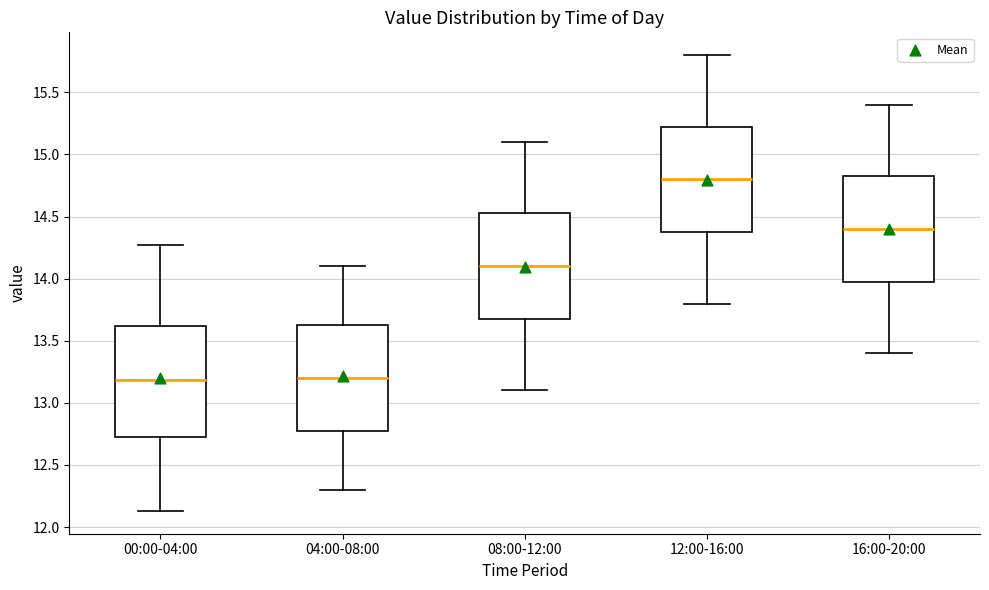

Reading left to right, transcribe this box plot: for each box, give where its median line is, the range the box spans, and where its two whiskers end, as read against the y-axis. The values are not printed on the chart, so give them approximately, as read against the axis.

00:00-04:00: median 13.20, box 12.70 to 13.60, whiskers 12.15 to 14.25
04:00-08:00: median 13.20, box 12.80 to 13.65, whiskers 12.30 to 14.10
08:00-12:00: median 14.10, box 13.70 to 14.55, whiskers 13.10 to 15.10
12:00-16:00: median 14.80, box 14.40 to 15.25, whiskers 13.80 to 15.80
16:00-20:00: median 14.40, box 14.00 to 14.85, whiskers 13.40 to 15.40